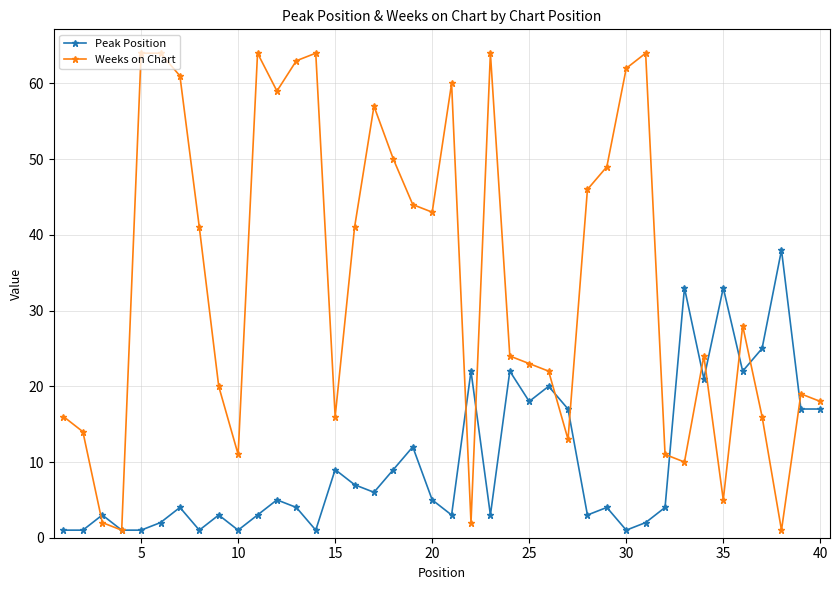

What is the value of the Peak Position point at the 24th from the left?

22